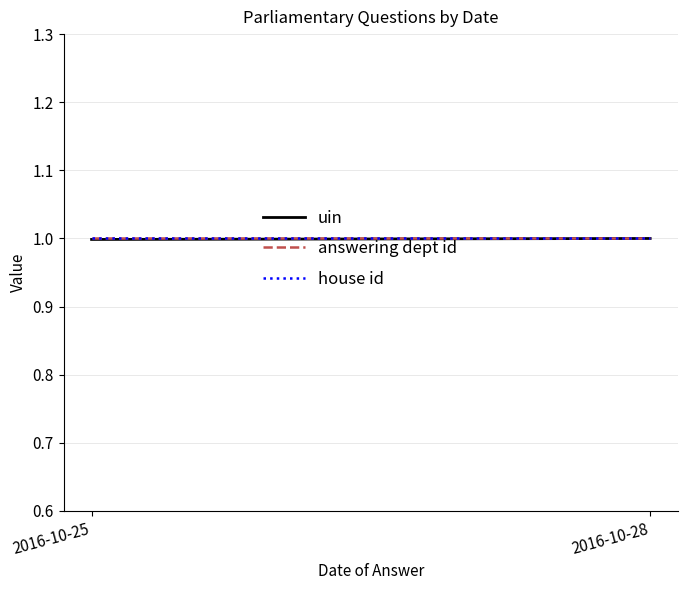

What is the approximate value of uin at 2016-10-28?

1.0